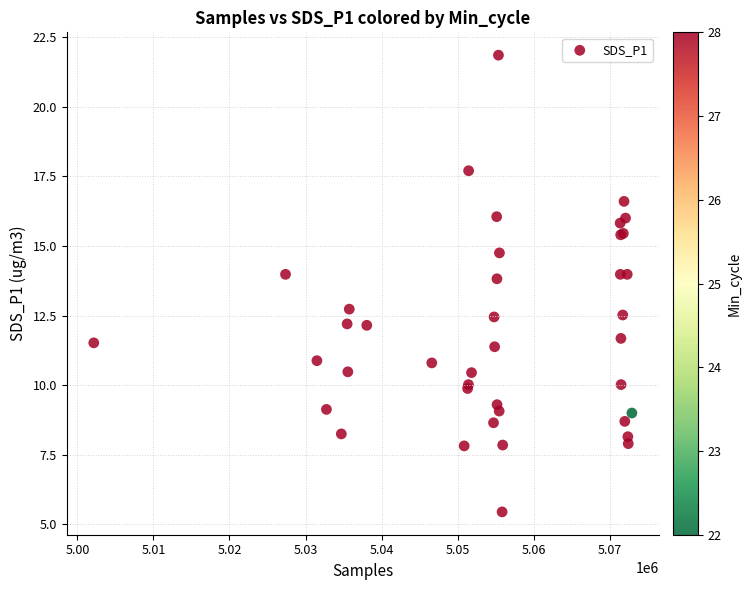

What Y value in the scatter plot is closest to 13?

12.7